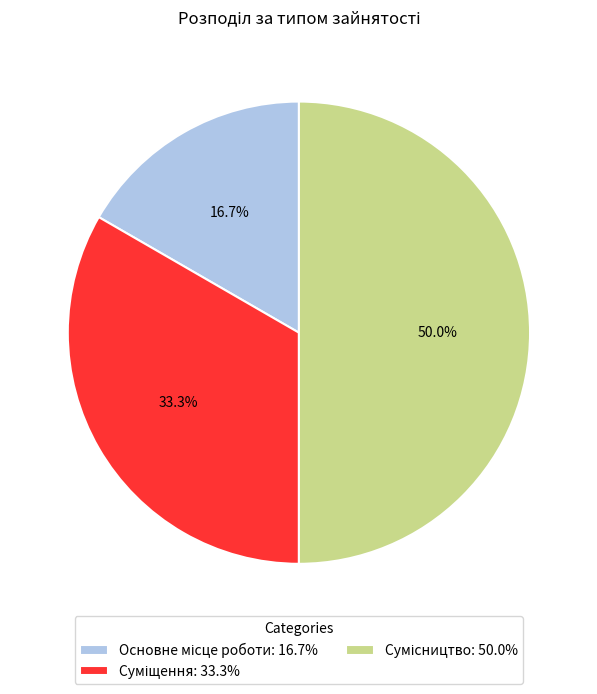

To the nearest percent, what is the difference between the largest and smallest slice percentages?

33%